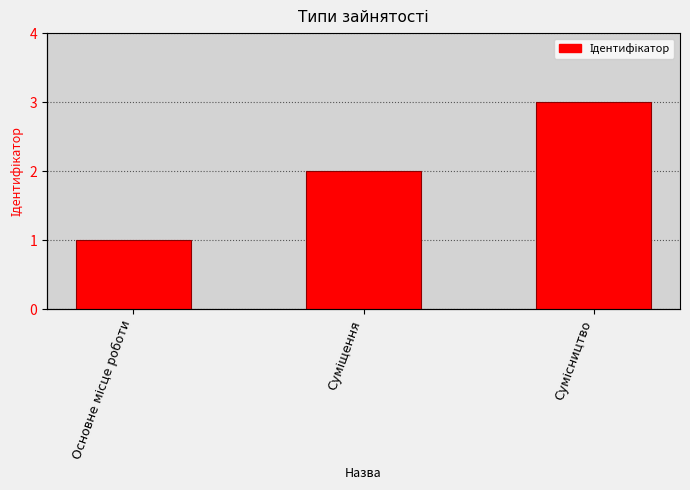

What is the difference between the maximum and minimum values?

2